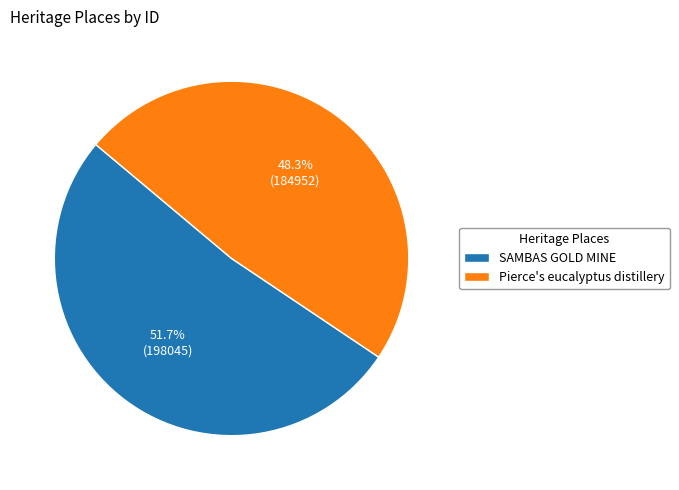

To the nearest percent, what is the combined percentage of Pierce's eucalyptus distillery and SAMBAS GOLD MINE?

100%